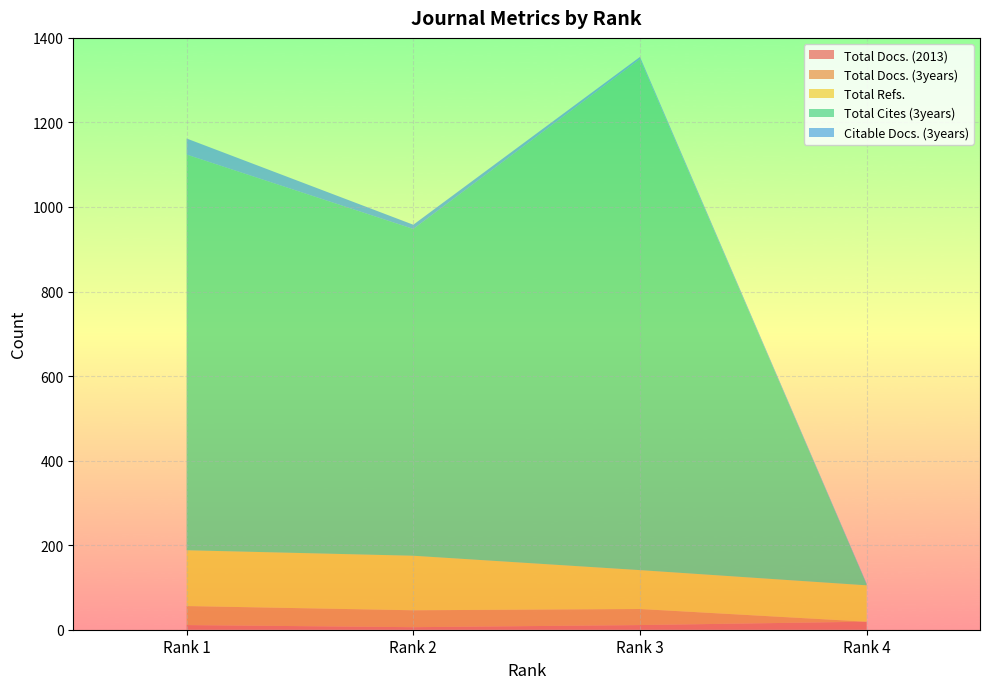

Reading left to right, extract all data points from this chart.

Total Docs. (2013): Rank 1=11	Rank 2=6	Rank 3=11	Rank 4=19
Total Docs. (3years): Rank 1=45	Rank 2=40	Rank 3=38	Rank 4=0
Total Refs.: Rank 1=132	Rank 2=129	Rank 3=92	Rank 4=86
Total Cites (3years): Rank 1=936	Rank 2=773	Rank 3=1209	Rank 4=2
Citable Docs. (3years): Rank 1=38	Rank 2=10	Rank 3=5	Rank 4=2